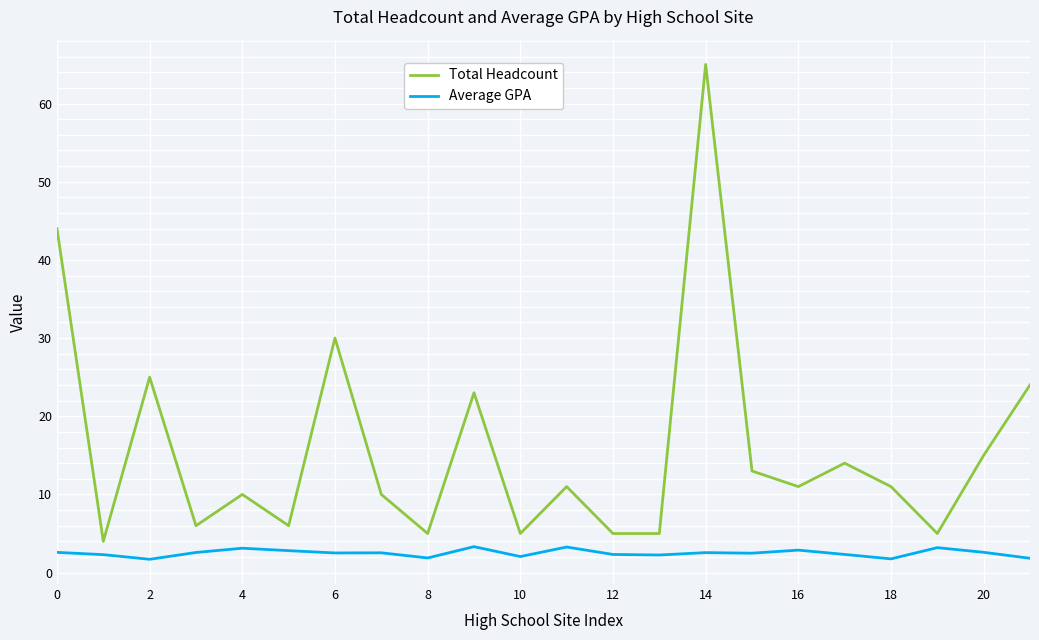

What is the sum of all Average GPA values?

54.9